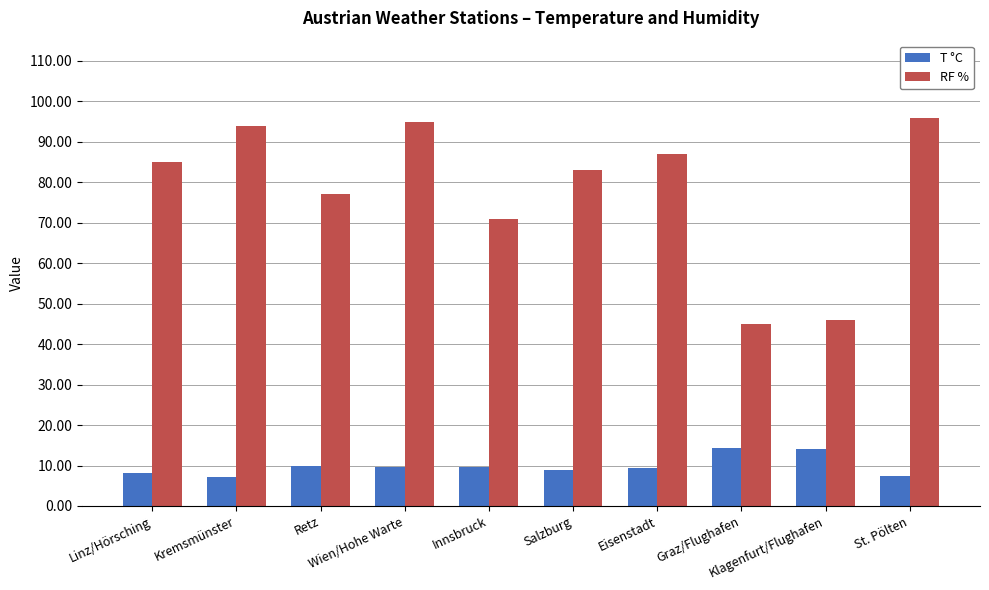

Rank the series by their average value, from highest to lowest.

RF %, T °C